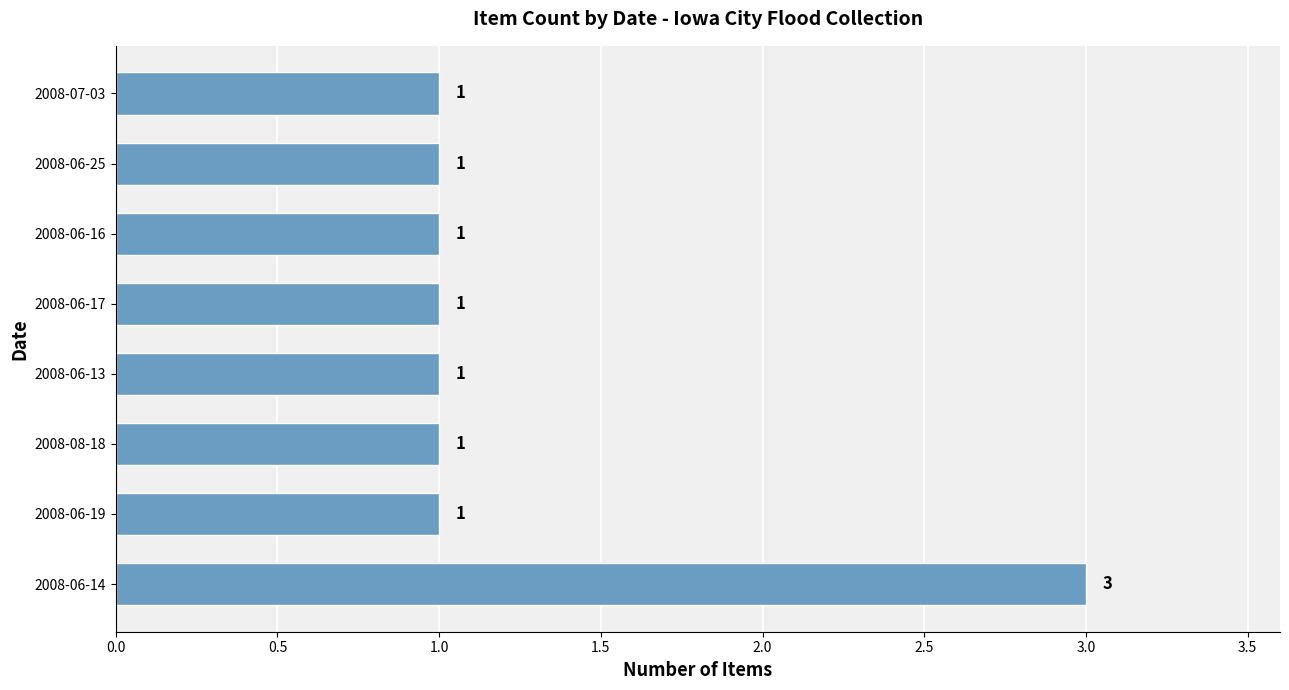

What is the average value?

1